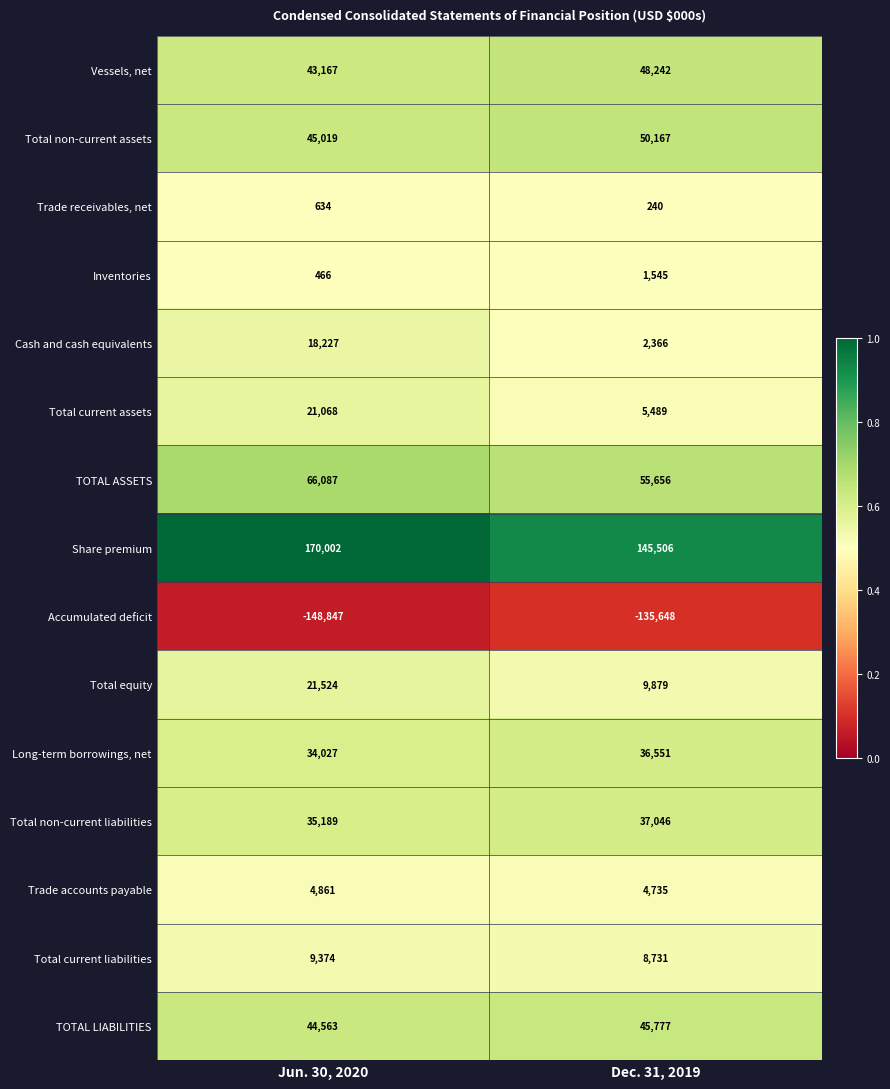

Which series has the largest range (max minus min)?

Share premium